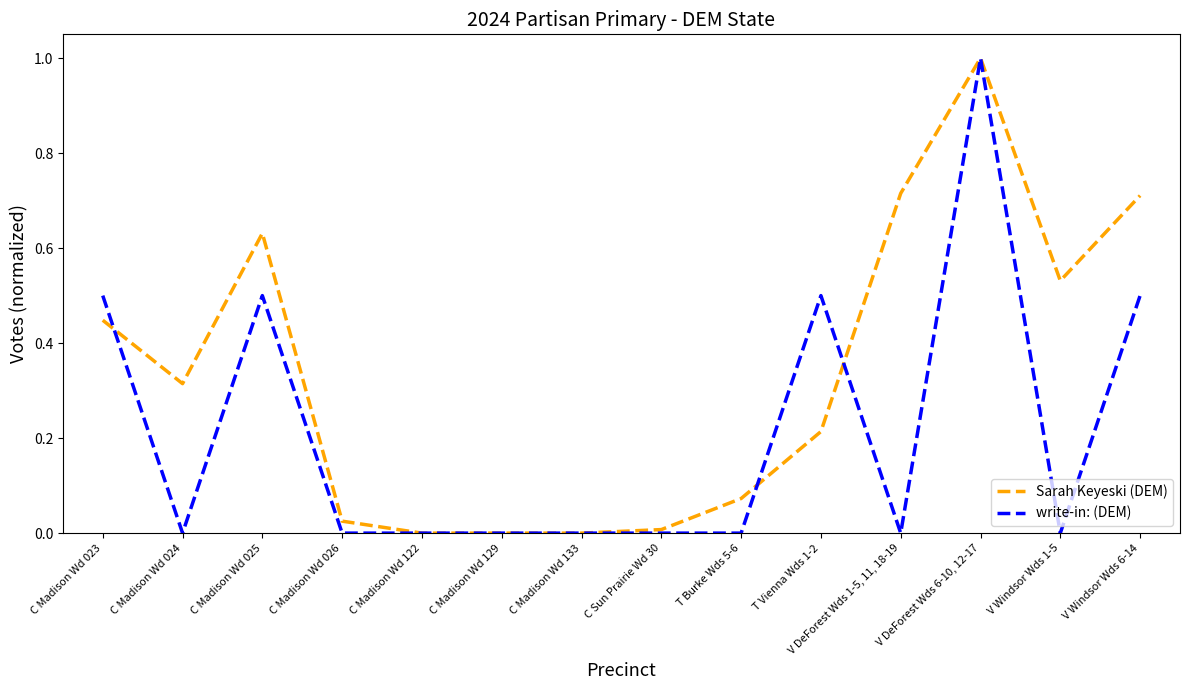

What position from the left is V DeForest Wds 6-10, 12-17?

12